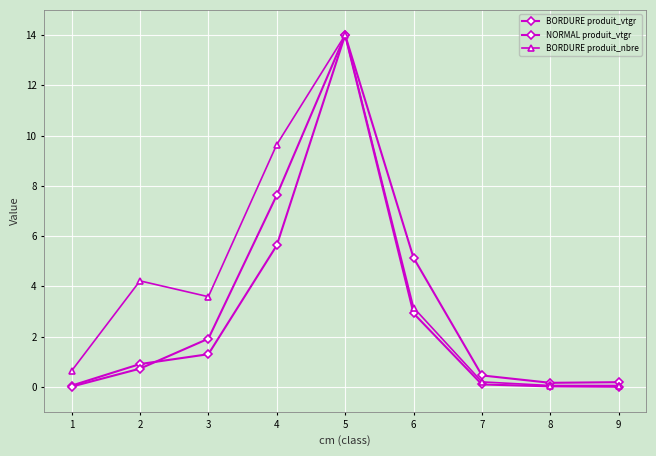

What is the total value across all series at 4?

22.9